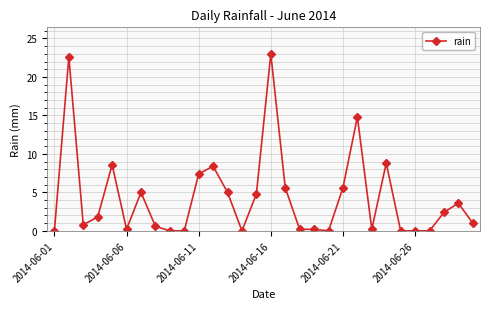

What is the maximum value shown in the chart?

23.0